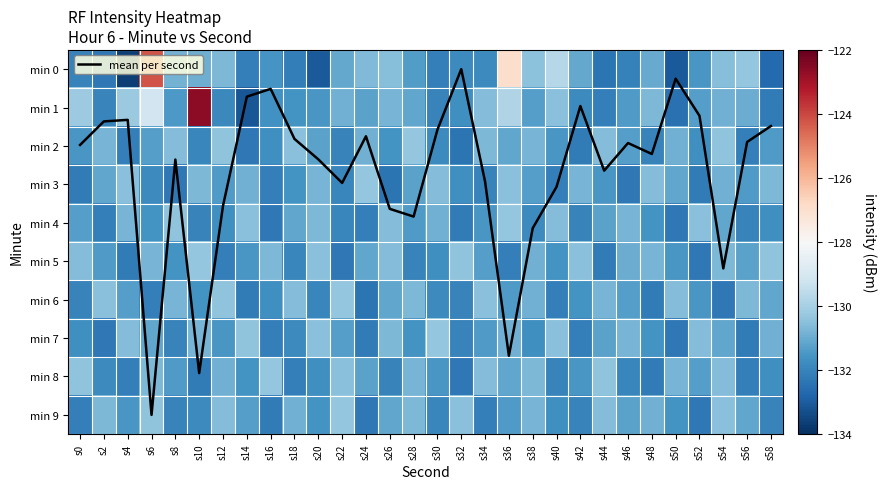

Is the value of min 8 at s52 greater than the value of min 2 at s0?

Yes